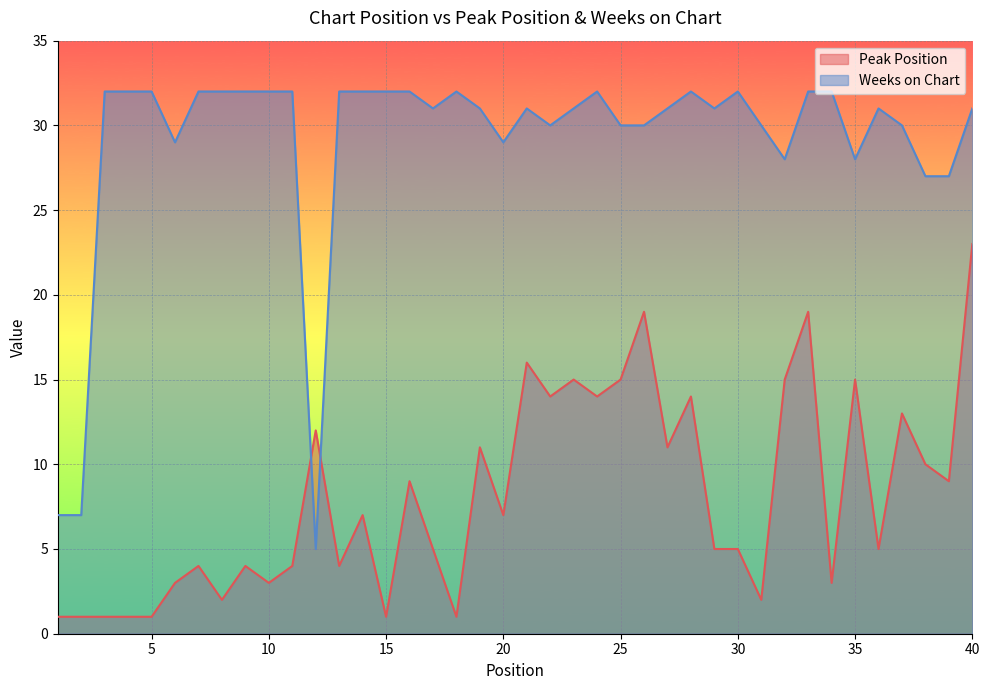

Where is the first local minimum for Weeks on Chart?

6